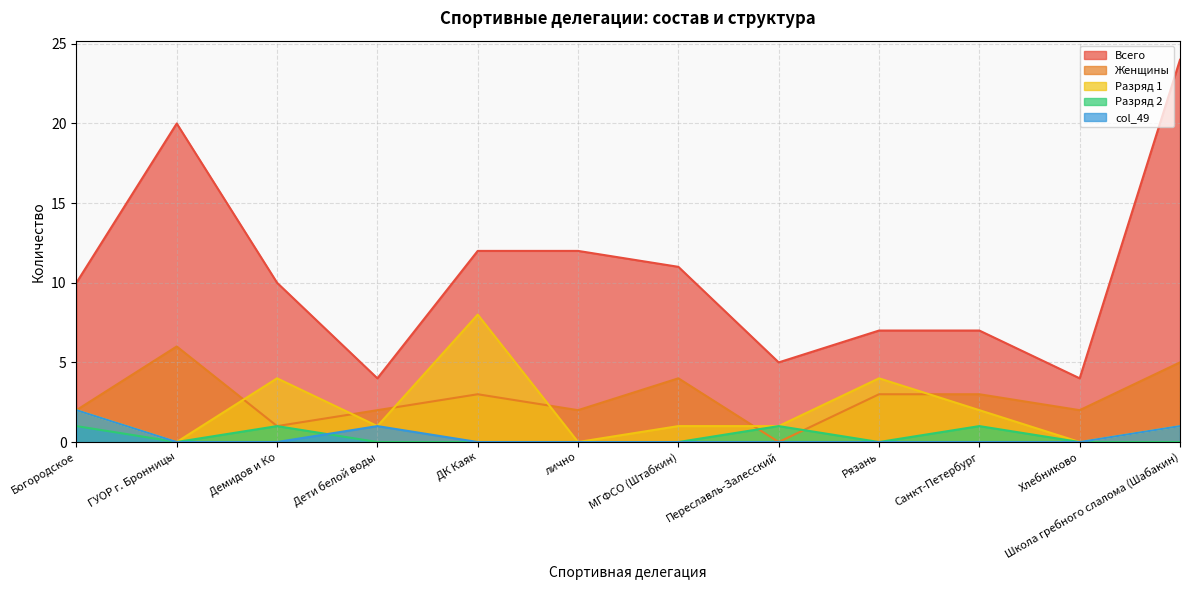

At which category is the sum across all series the highest?

Школа гребного слалома (Шабакин)